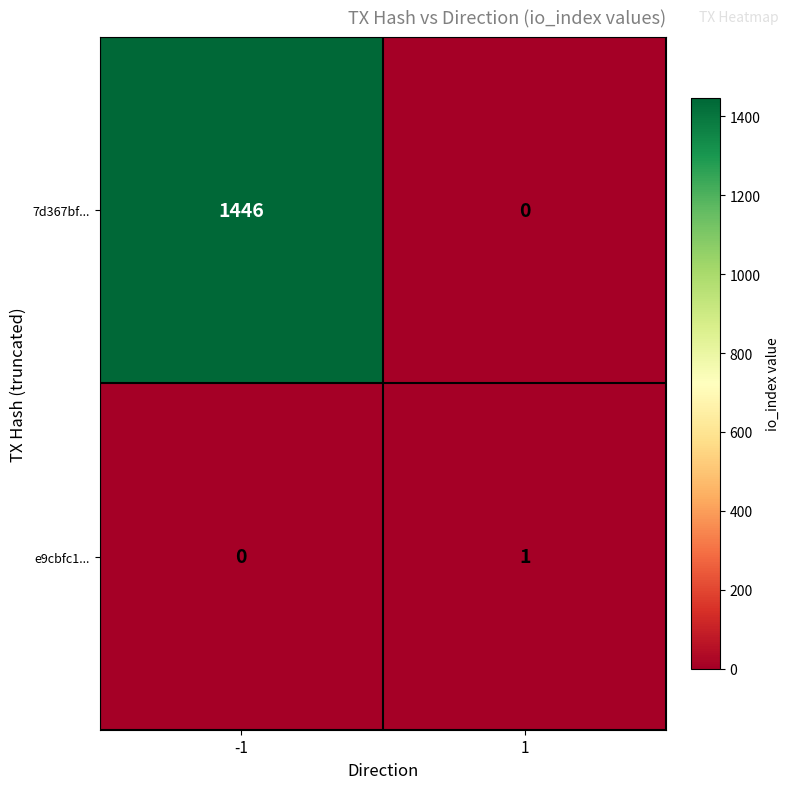

What is the difference between the 7d367bf... values at 1 and -1?

1446